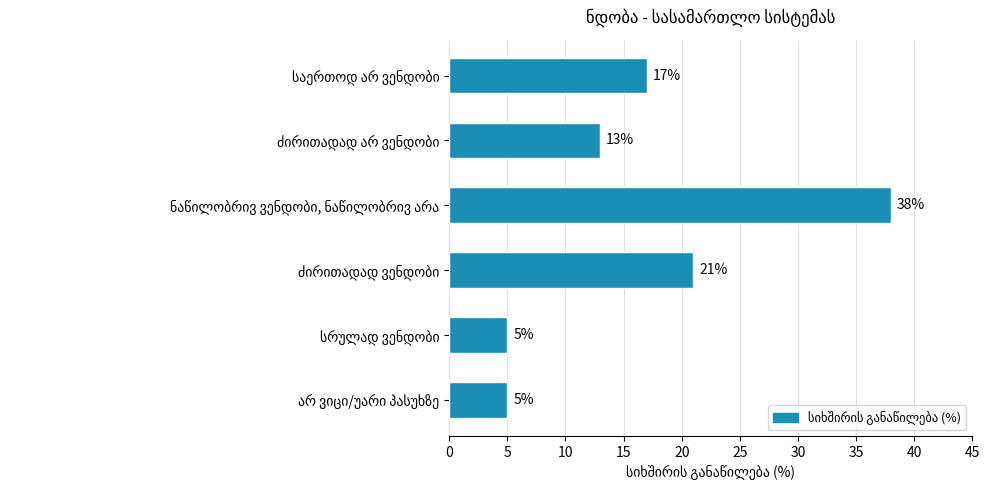

Reading top to bottom, list all the values displayed in this chart.

17	13	38	21	5	5